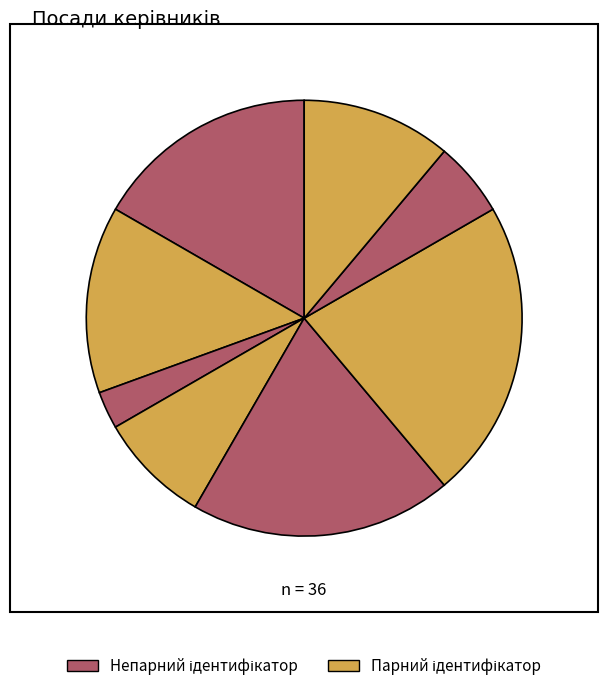

How many slices are in this pie chart?

8